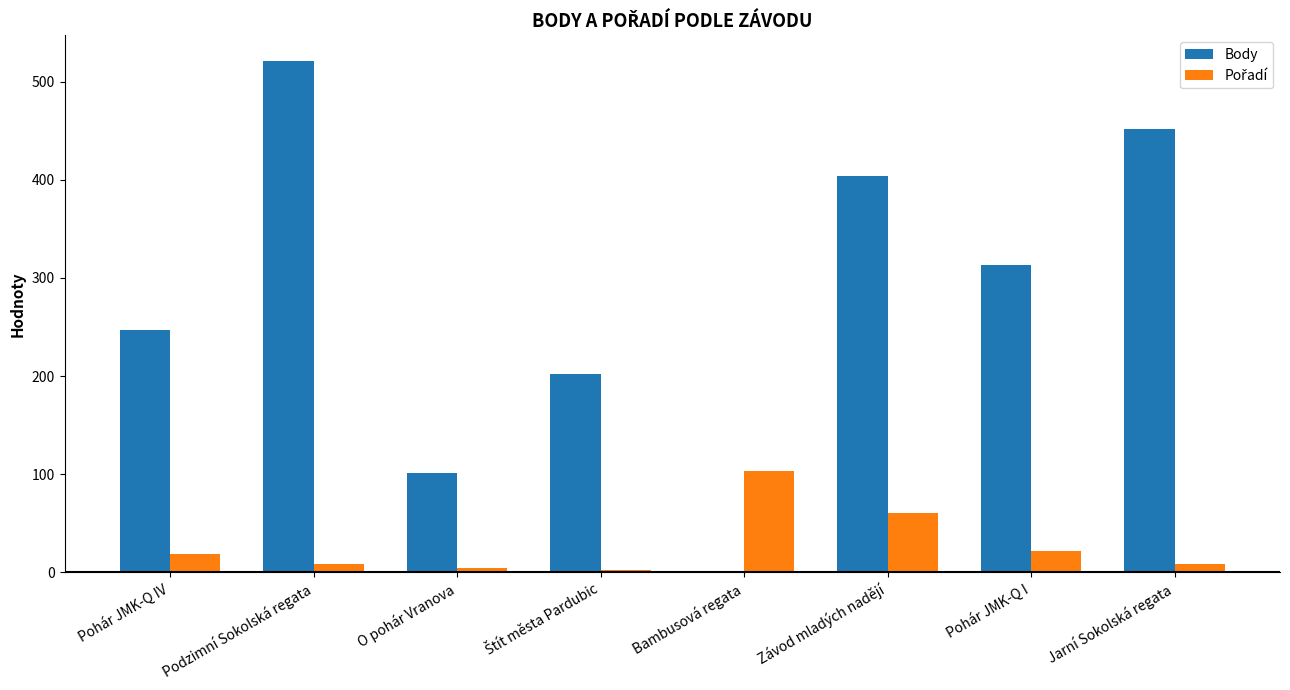

Between Závod mladých nadějí and Pohár JMK-Q I, which series saw the biggest shift?

Body